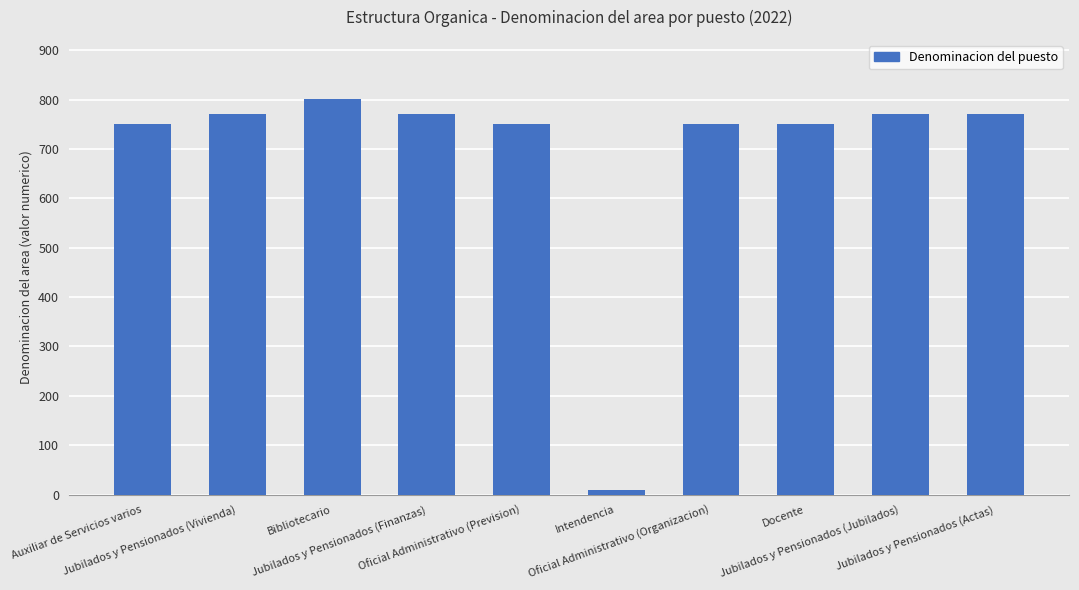

The value at Jubilados y Pensionados (Vivienda) is 770. True or false?

True